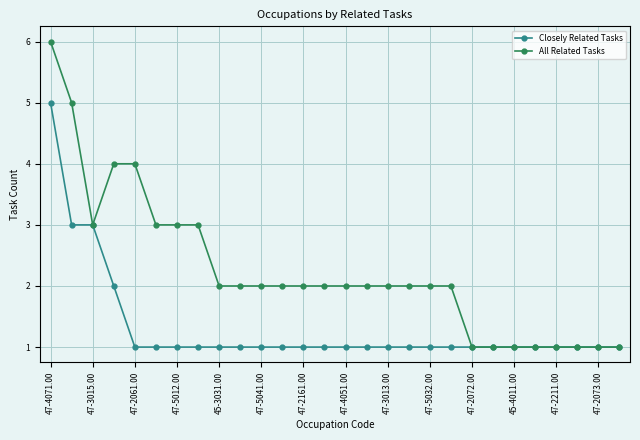

What is the highest value of the Closely Related Tasks series?

5